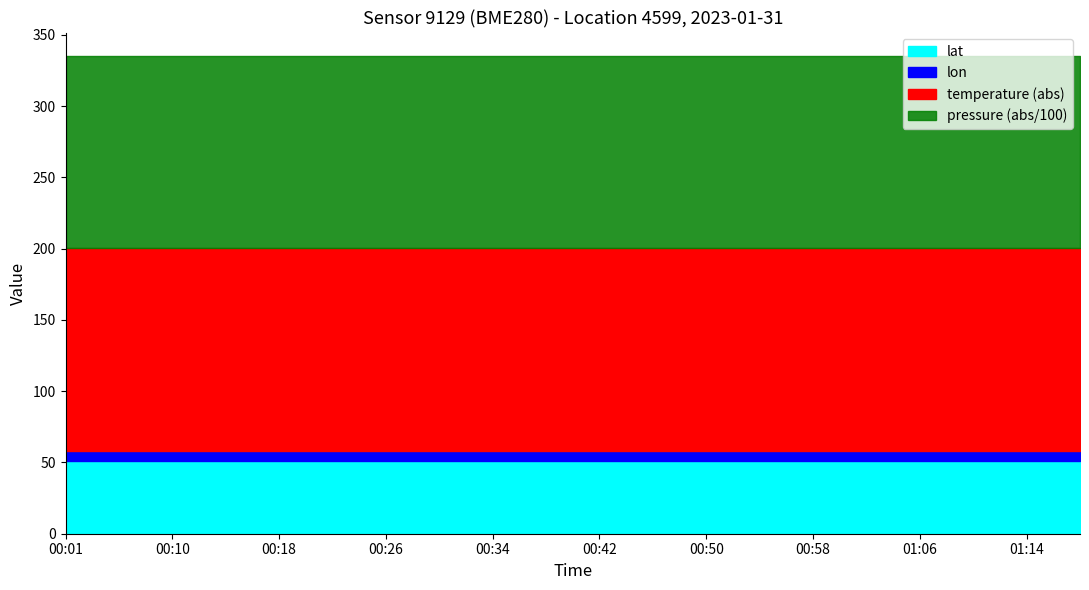

What is the value of the lon point at the 9th from the left?

6.8